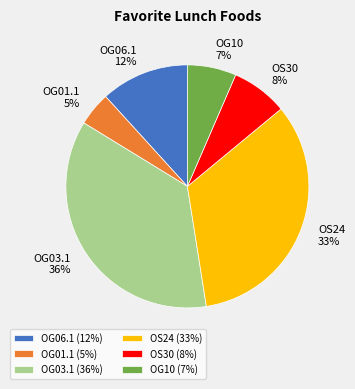

Which has a higher value, OS30 or OG10?

OS30